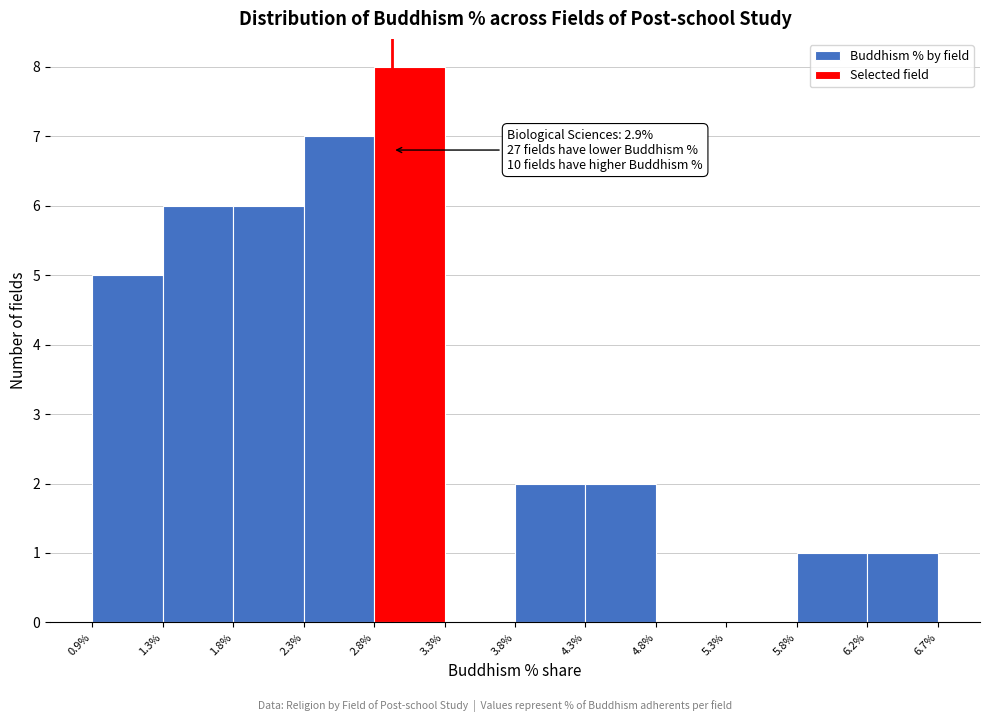

Over which range of the x-axis is the bar tallest?

2.8% to 3.3%